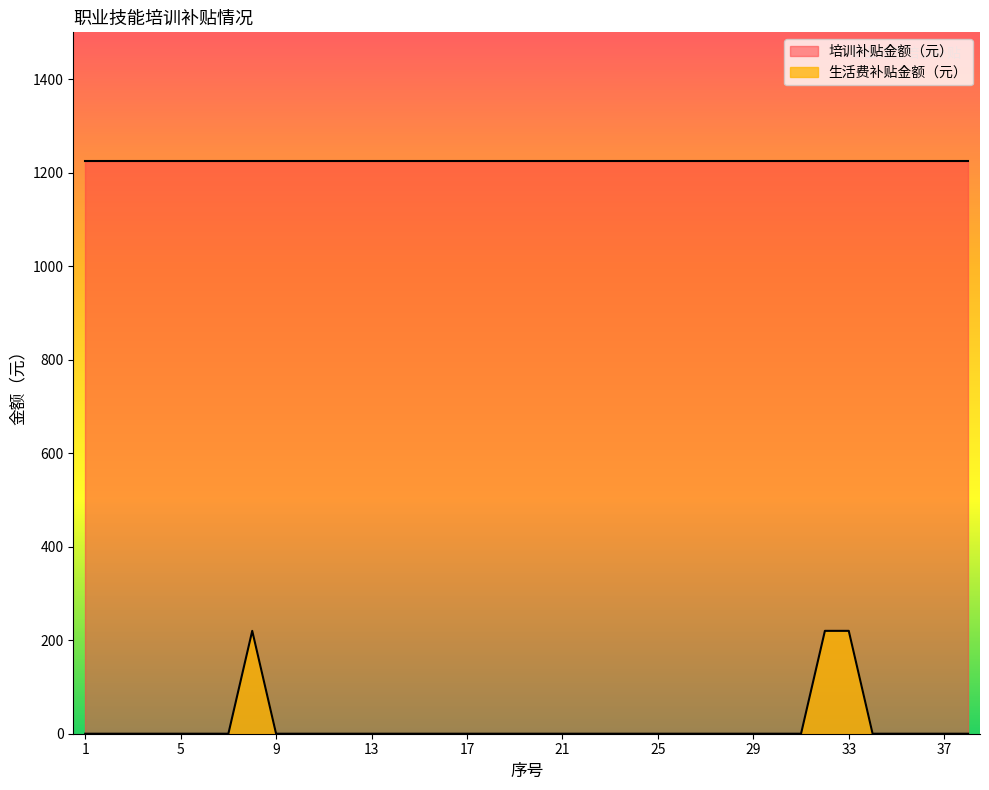

Between 6 and 27, which is larger?

6